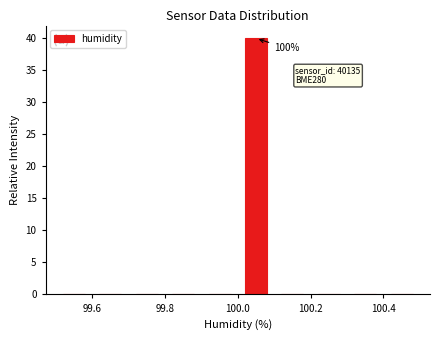

Which range on the x-axis has the tallest bar?

100.0 to 100.1